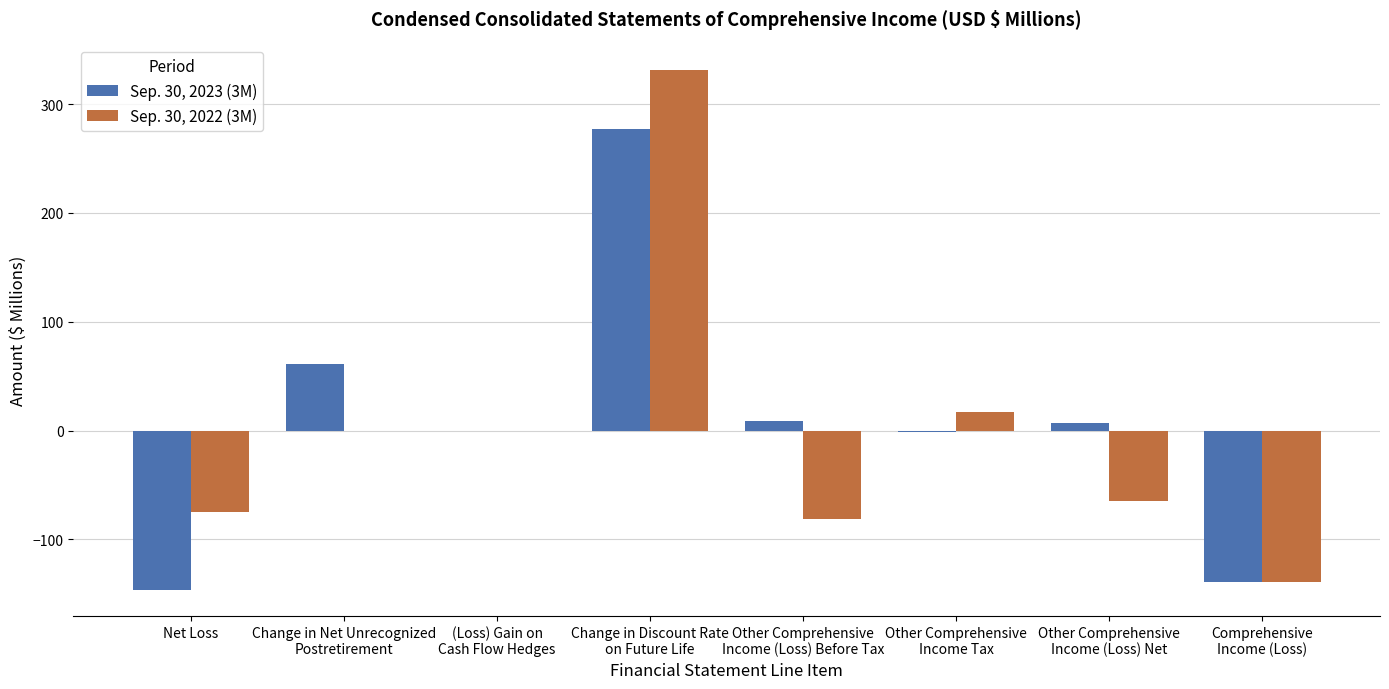

What is the spread (max minus min) of values at Change in Discount Rate
on Future Life?

54.1